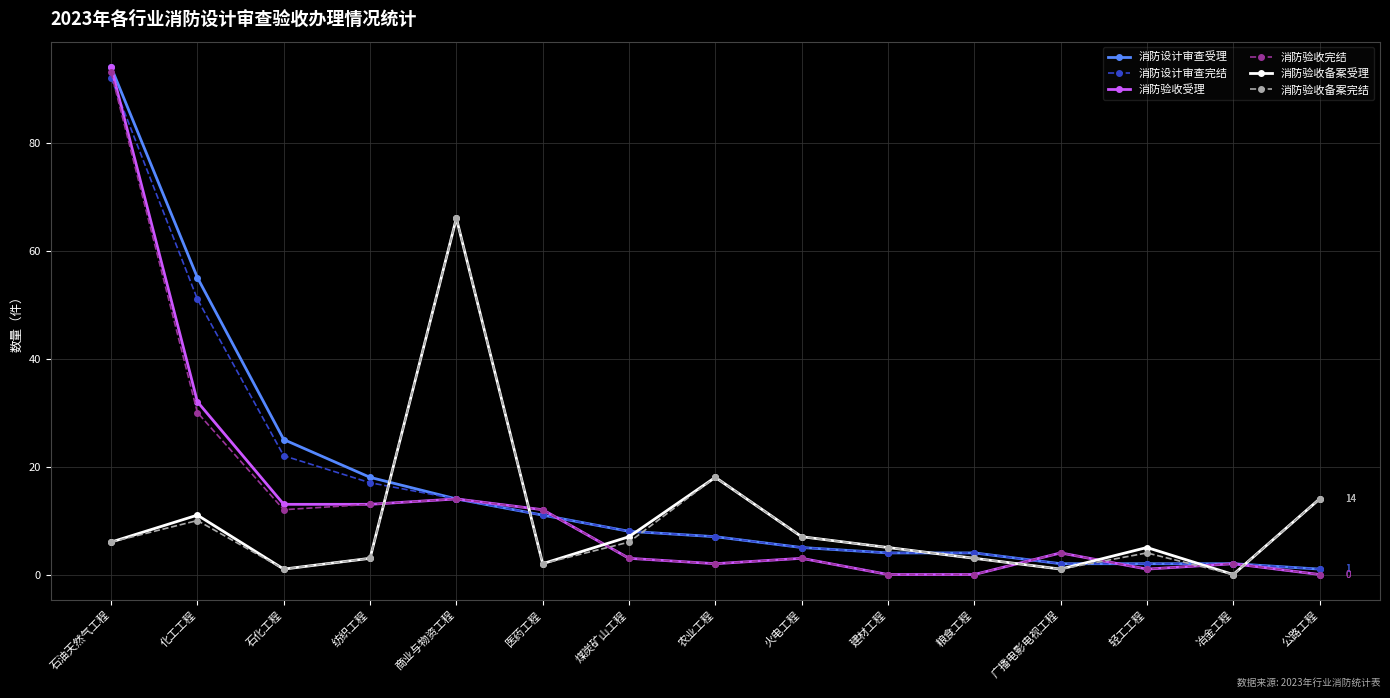

After their last crossing, which series has the higher values: 消防验收备案受理 or 消防验收受理?

消防验收备案受理